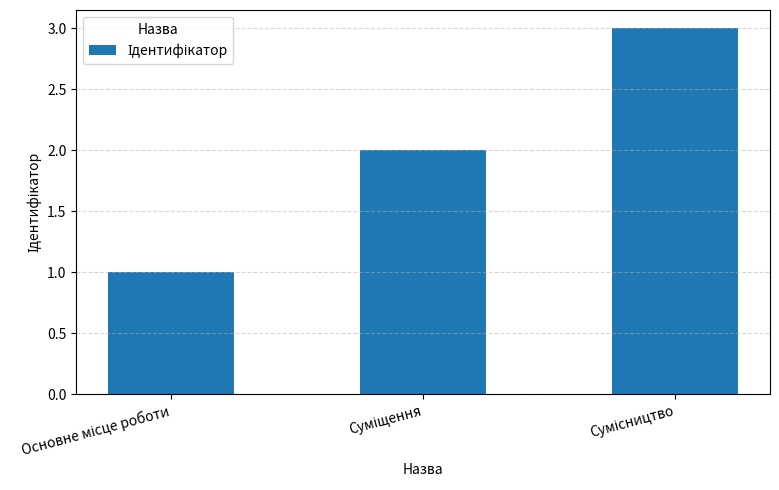

What is the sum of all values?

6